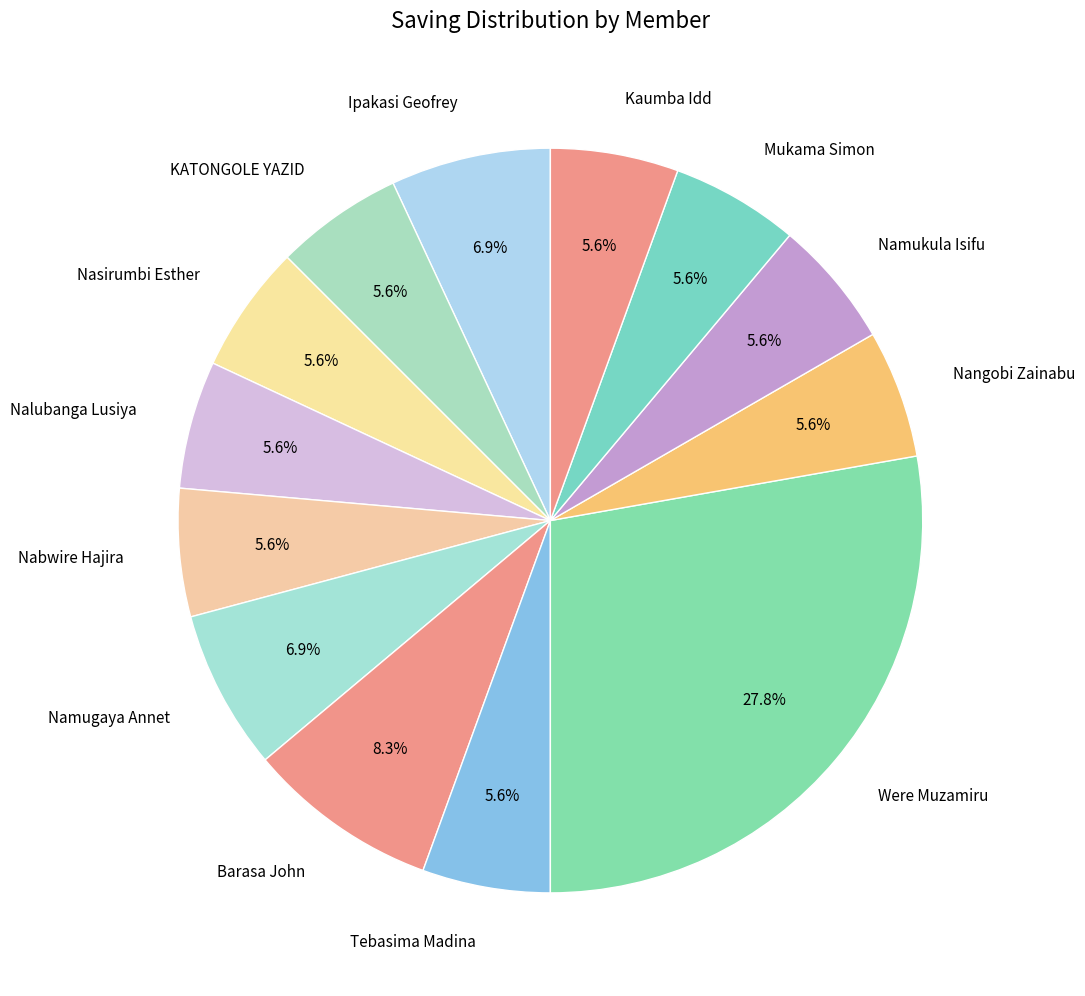

Do Namukula Isifu and Mukama Simon together represent more than half of the pie?

No